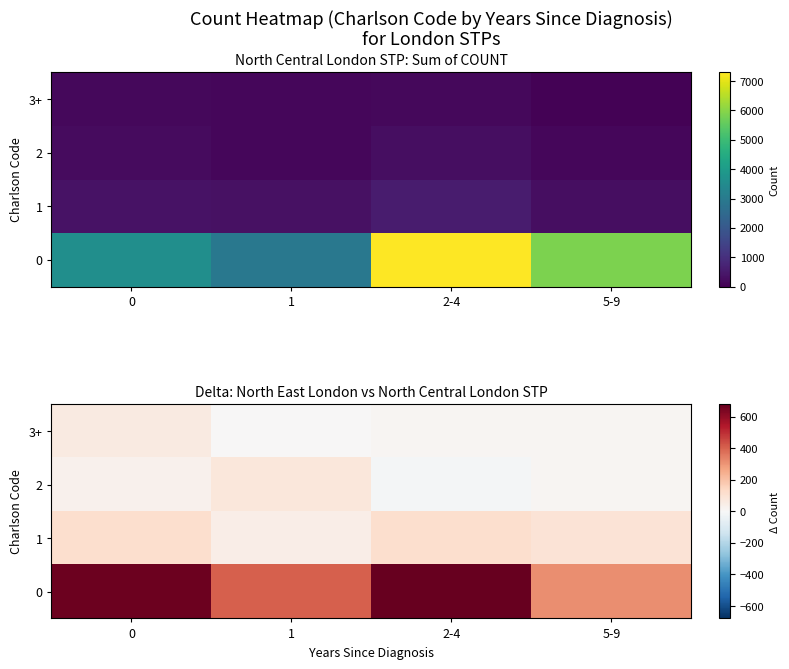

The value of 0 at 5-9 is 533. True or false?

False